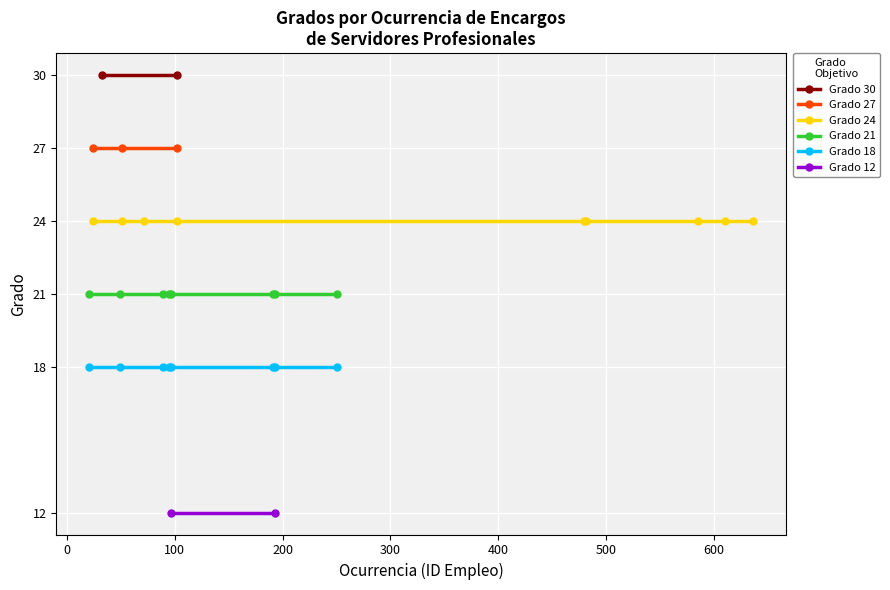

True or false: Grado 21 and Grado 18 cross at least once.

False